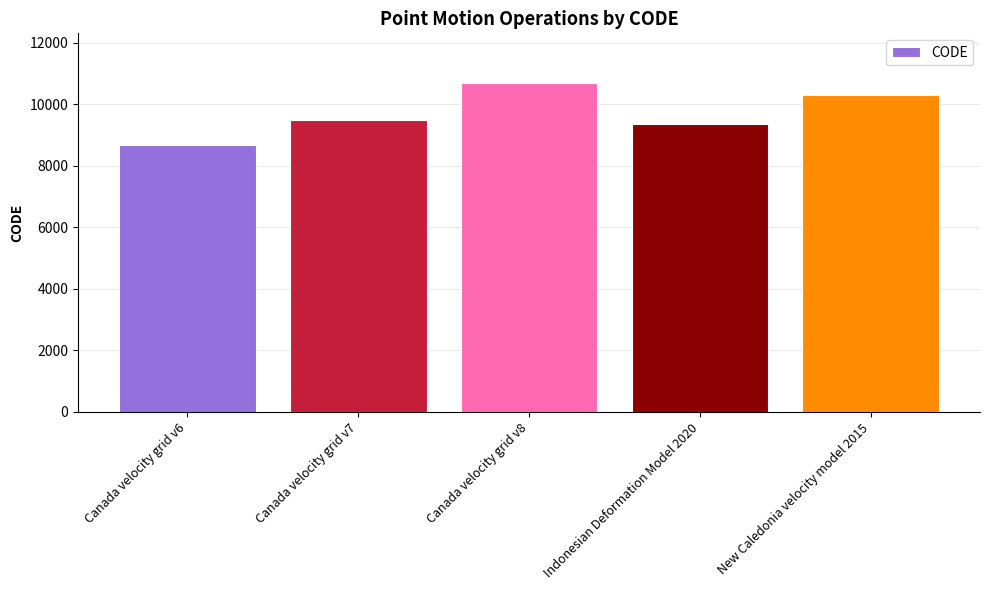

What position from the right is Canada velocity grid v7?

4